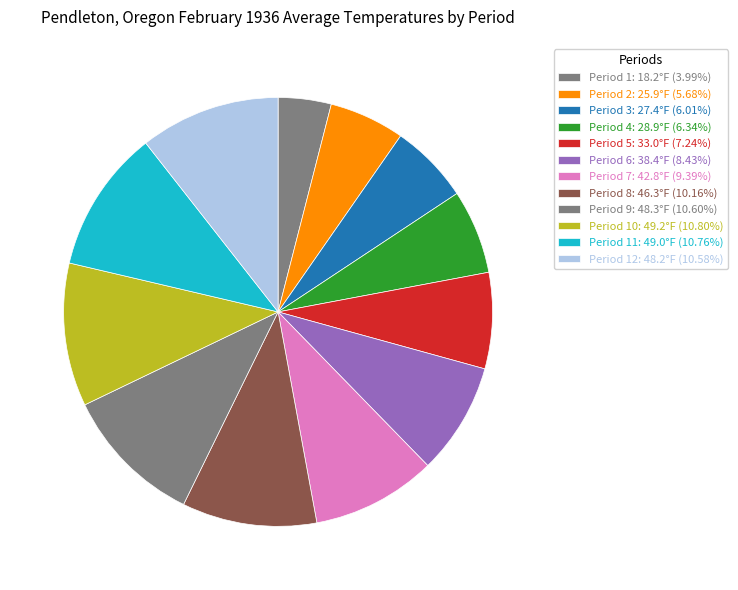

What is the largest slice in the pie chart?

Period 10